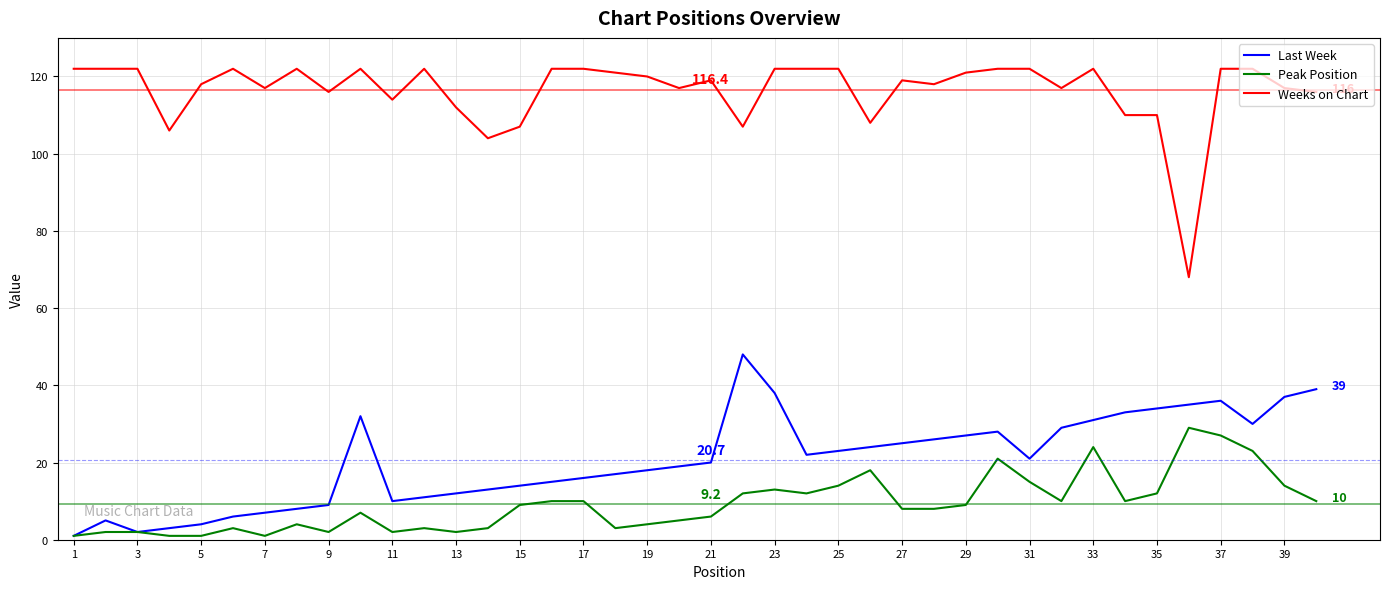

Which series has the largest total across all categories?

Weeks on Chart